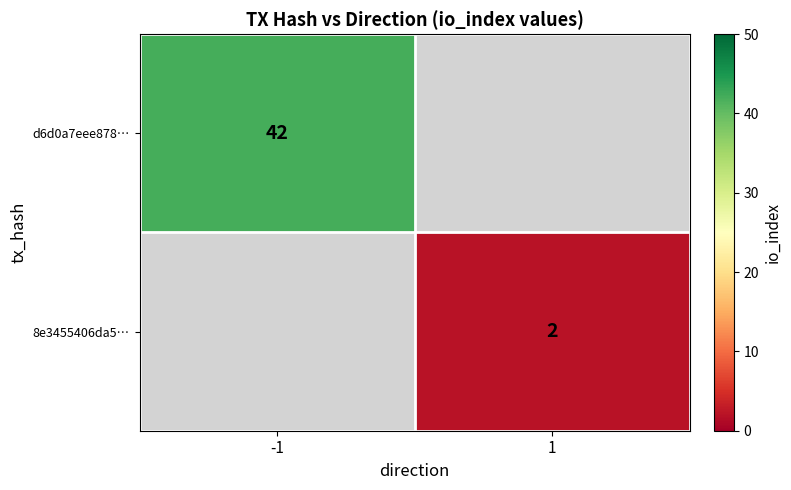

The value of d6d0a7eee878… at -1 is 68. True or false?

False